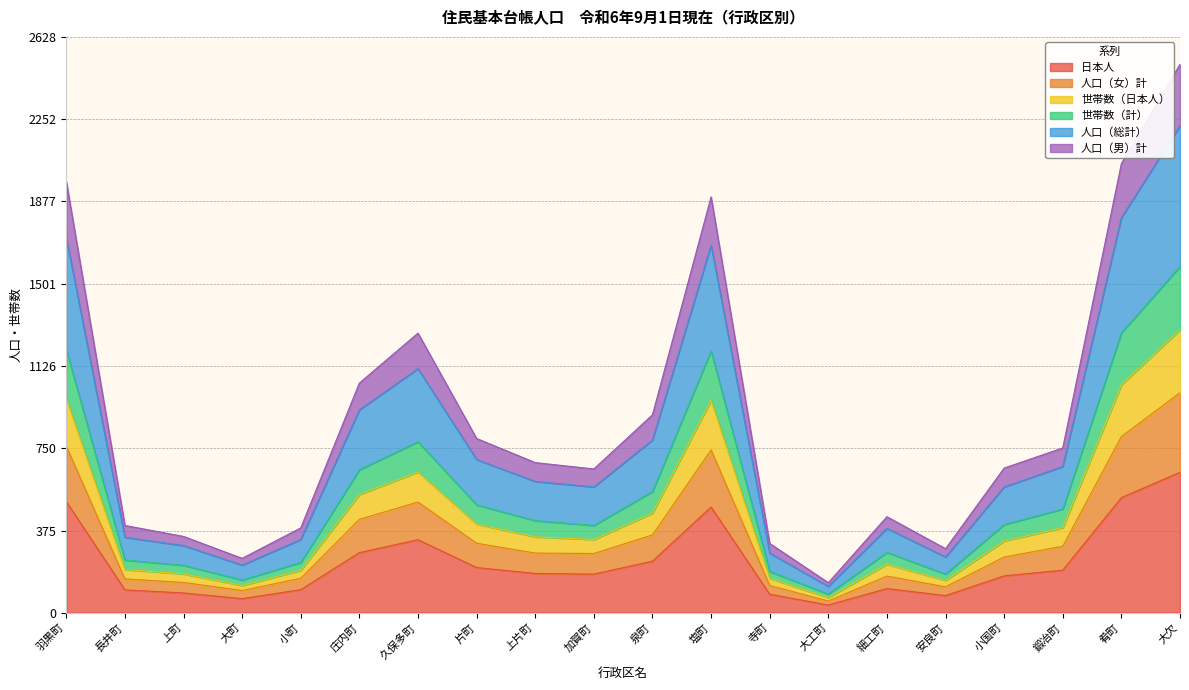

What is the highest value of the 日本人 series?

641